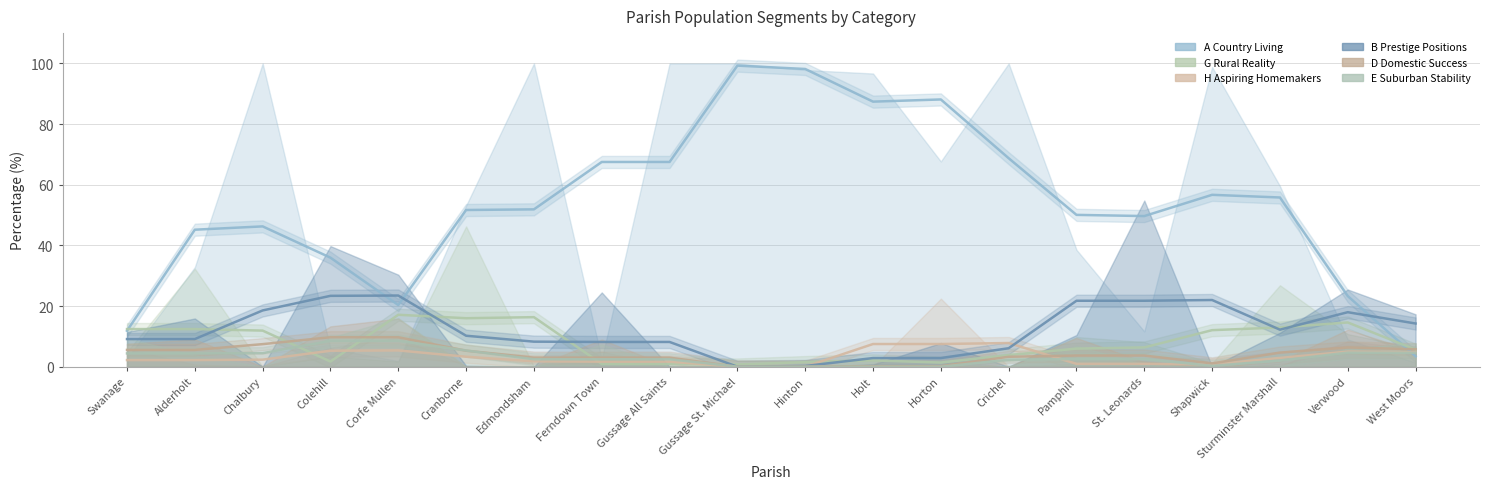

What is the sum of all D Domestic Success values?

85.3